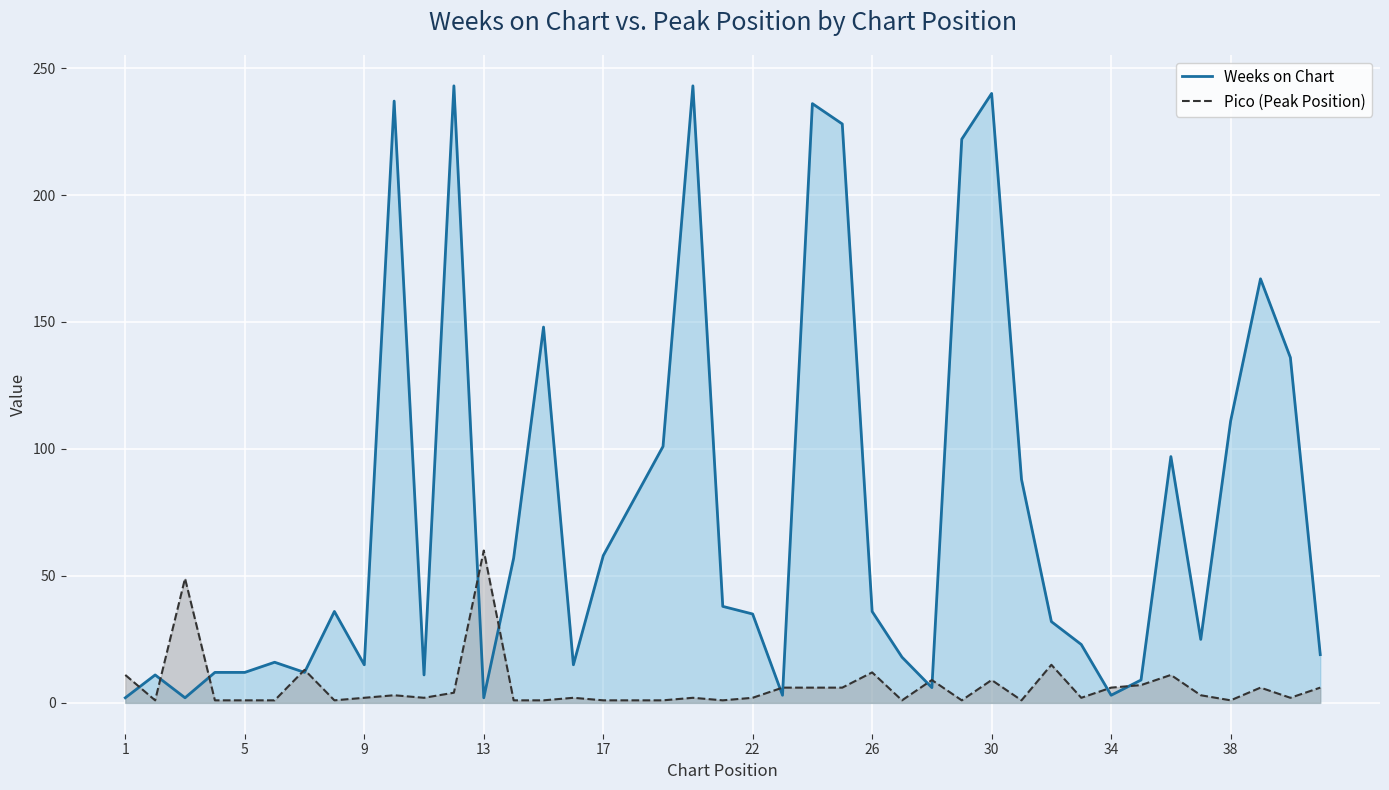

Rank the series by their average value, from highest to lowest.

Weeks on Chart, Pico (Peak Position)